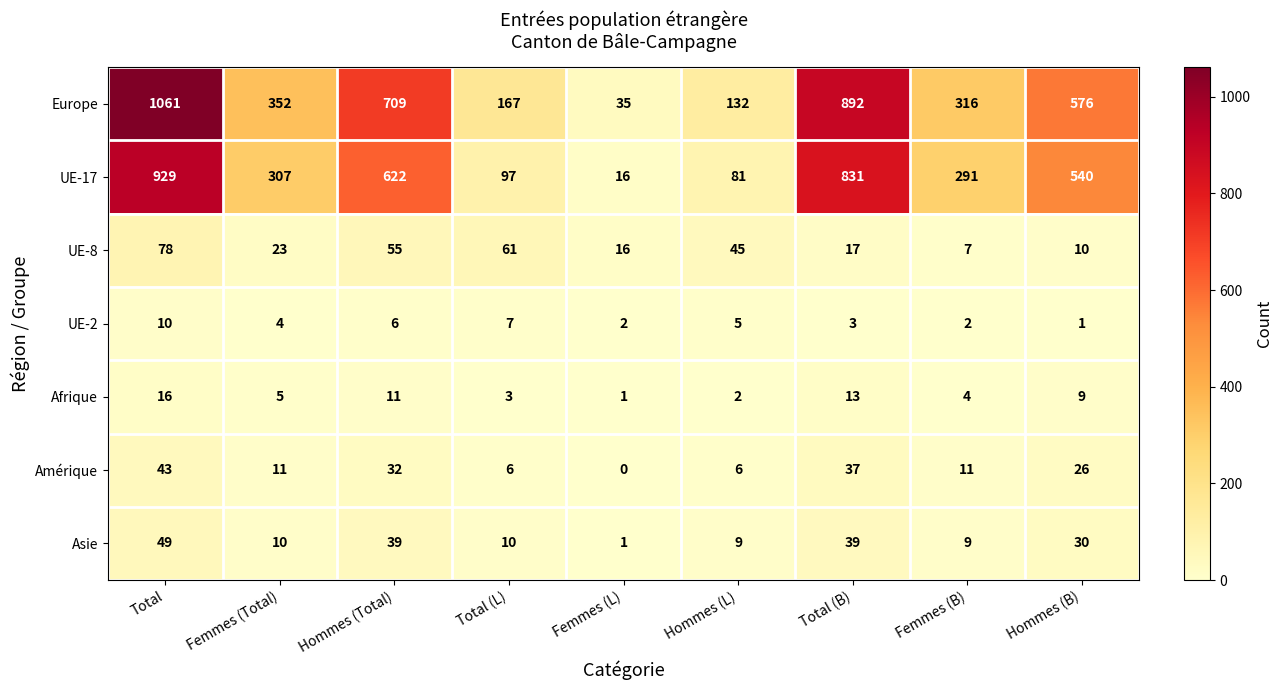

At how many categories does at least one series exceed 584?

3